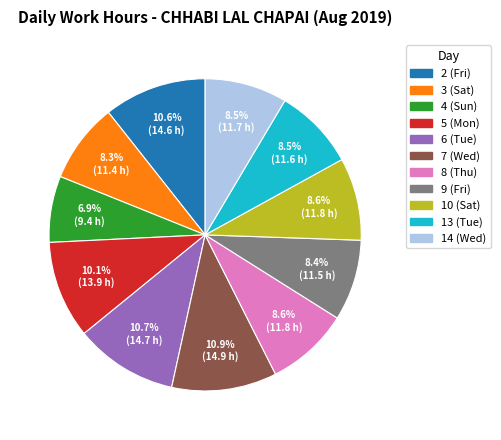

What is the smallest slice in the pie chart?

4 (Sun)